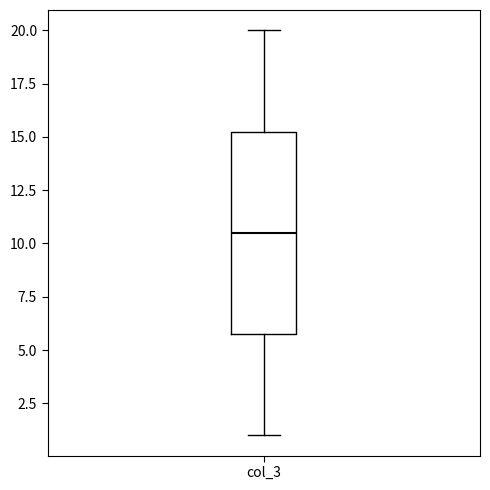

Where does the median line of the box for col_3 sit on the y-axis? The values are not printed on the chart, so give them approximately, as read against the axis.

10.5